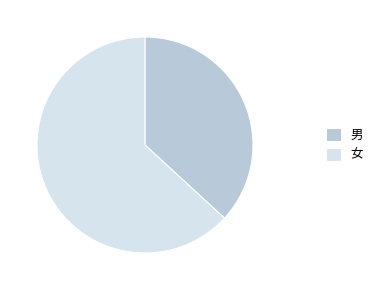

How many slices are in this pie chart?

2